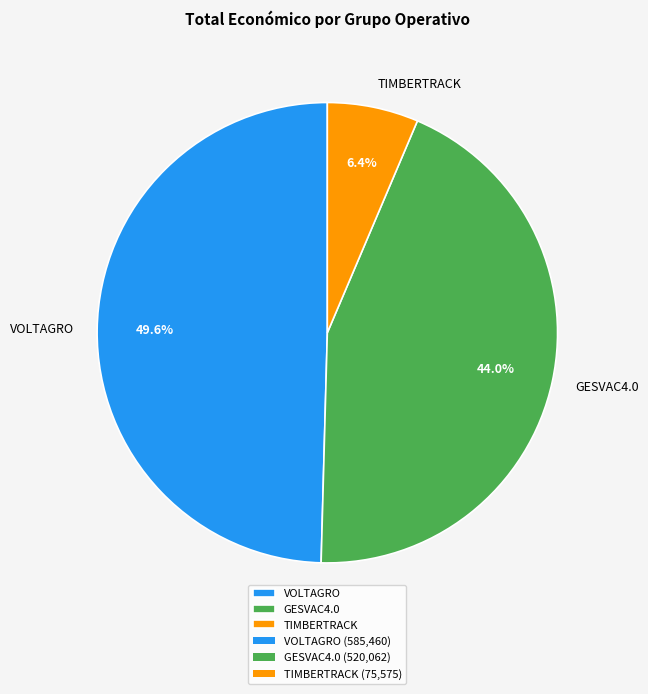

Does GESVAC4.0 represent more than half of the total?

No